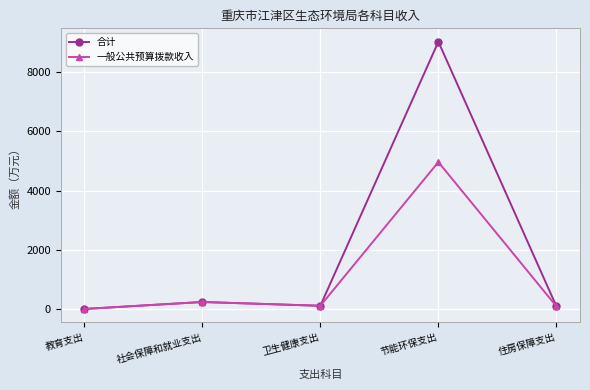

Rank the series by their maximum value, from lowest to highest.

一般公共预算拨款收入, 合计